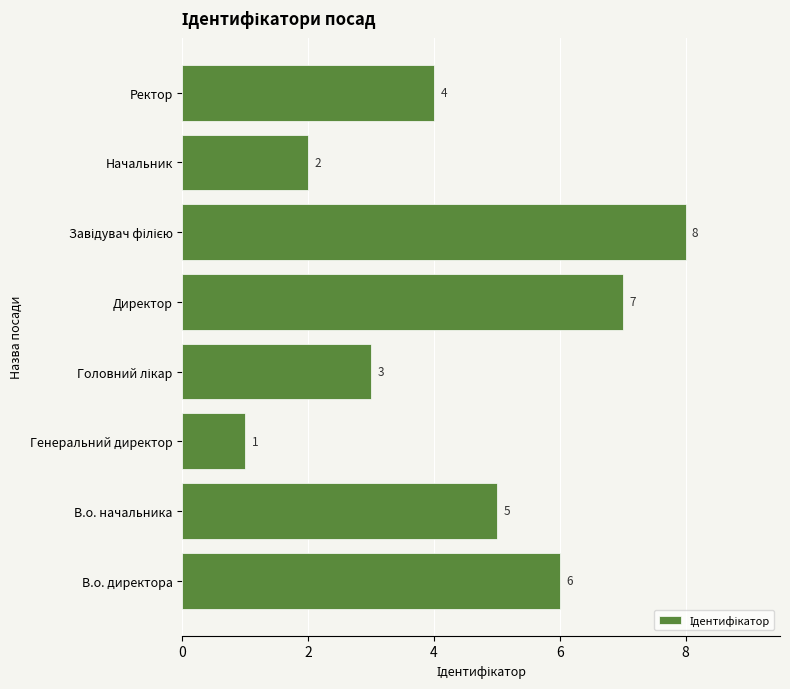

How many values are between 3 and 7?

5